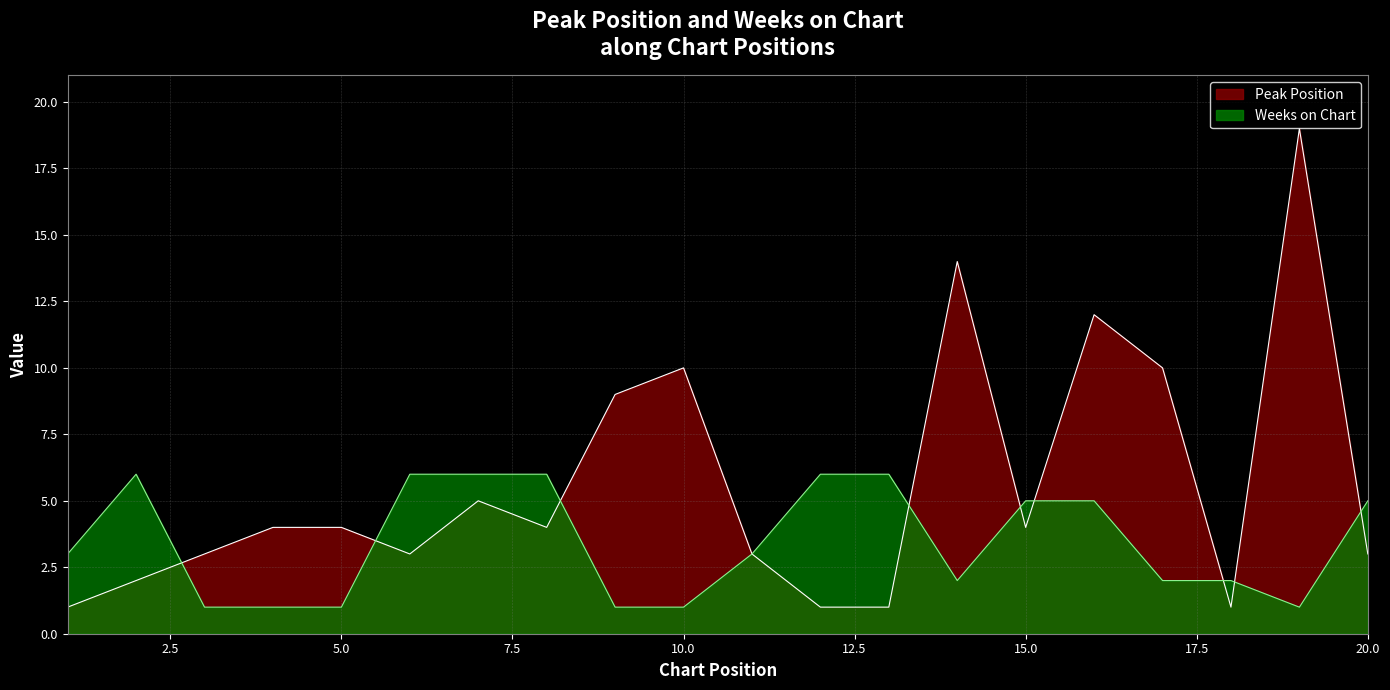

The Weeks on Chart series shows 9 at 16. True or false?

False